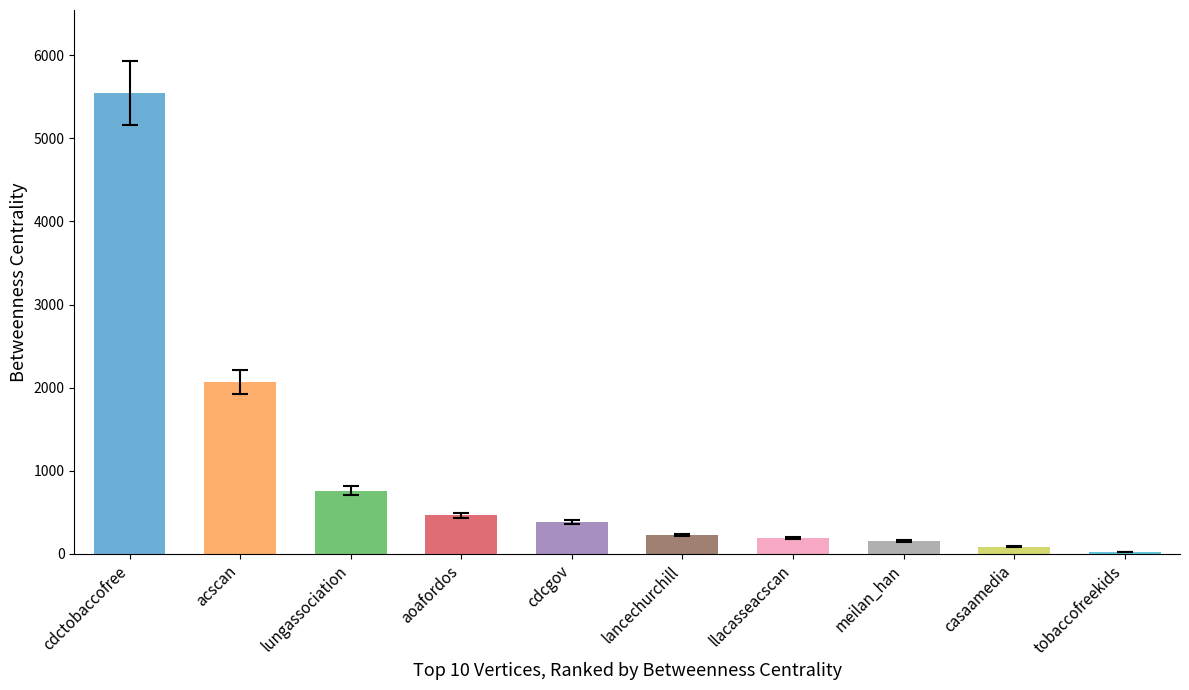

Is it true that the value at meilan_han is 156.0?

True